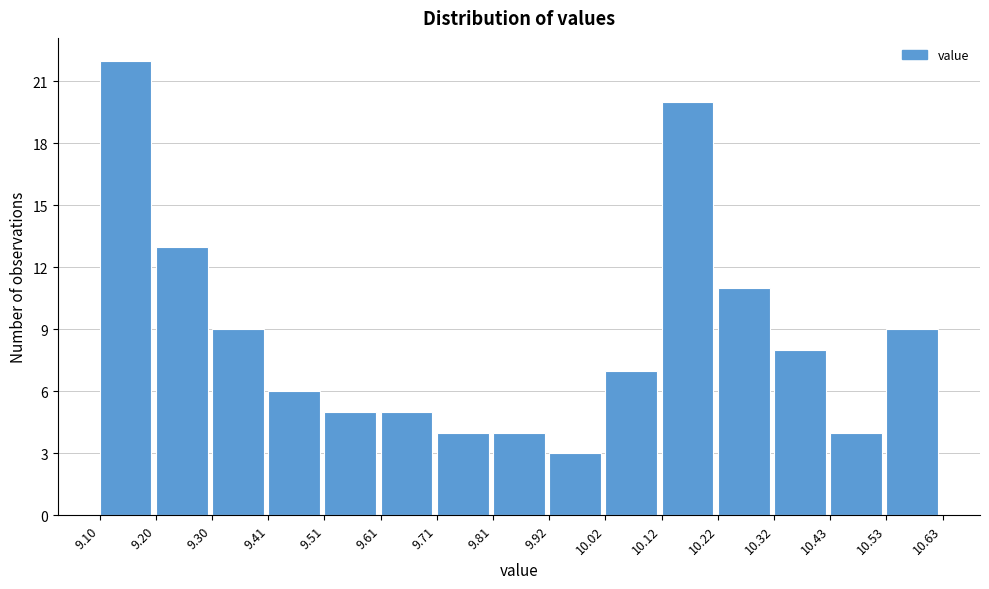

Reading left to right, list every bar in this chart as the range it spans on the x-axis followed by its height. The values are not printed on the chart, so give them approximately, as read against the axis.

9.10 to 9.20: 22
9.20 to 9.30: 13
9.30 to 9.41: 9
9.41 to 9.51: 6
9.51 to 9.61: 5
9.61 to 9.71: 5
9.71 to 9.81: 4
9.81 to 9.92: 4
9.92 to 10.02: 3
10.02 to 10.12: 7
10.12 to 10.22: 20
10.22 to 10.32: 11
10.32 to 10.43: 8
10.43 to 10.53: 4
10.53 to 10.63: 9